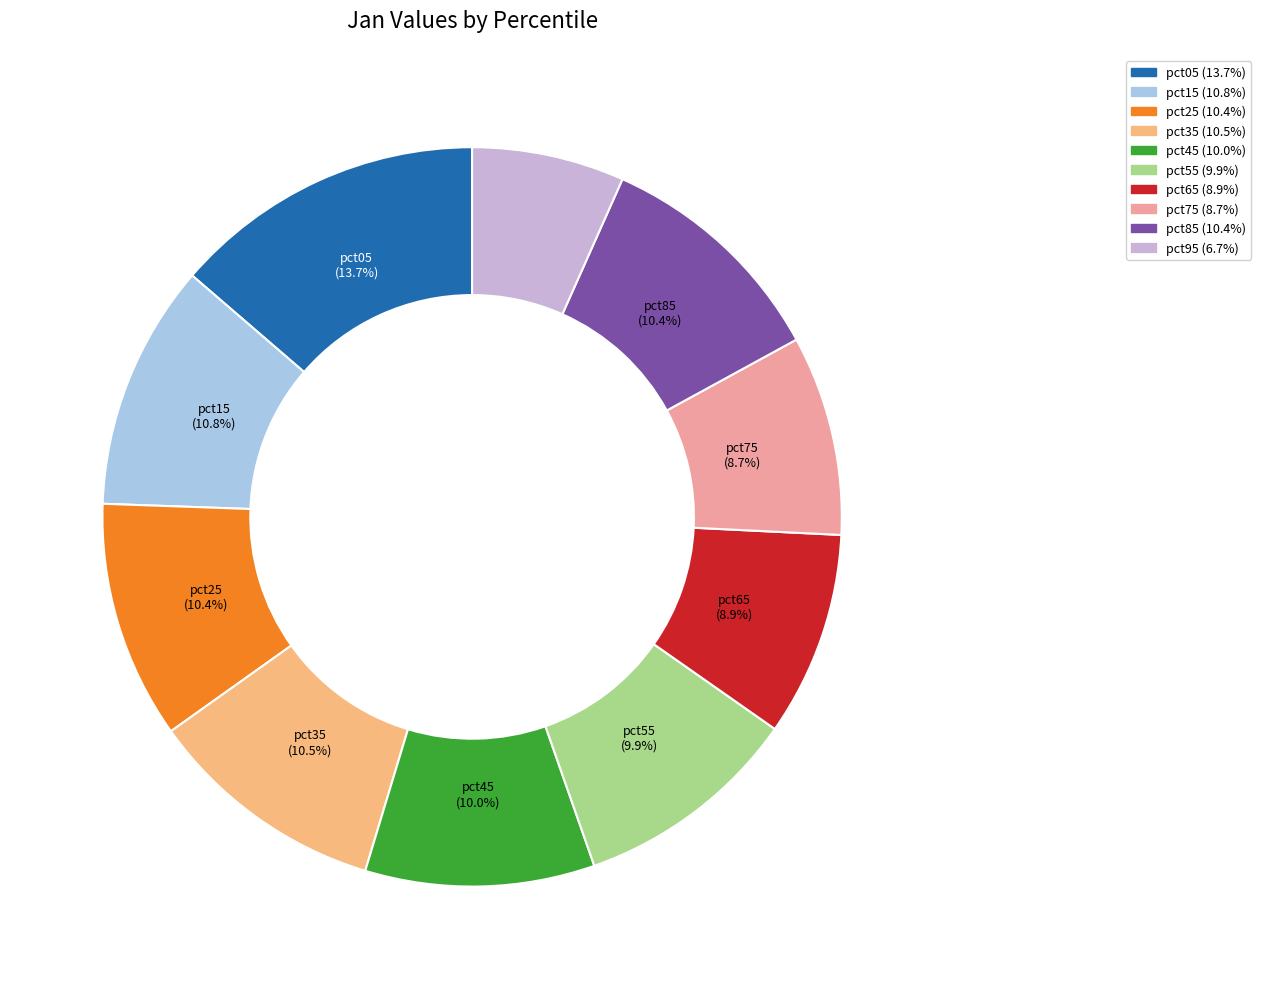

Is there any slice that represents more than half of the pie?

No